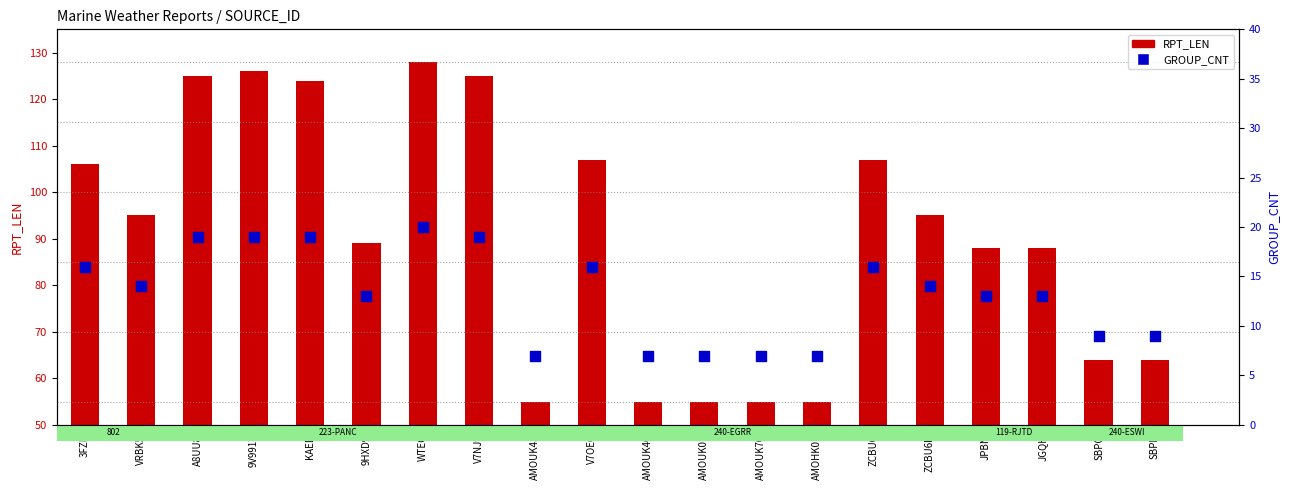

Which series reaches the minimum Y coordinate?

GROUP_CNT